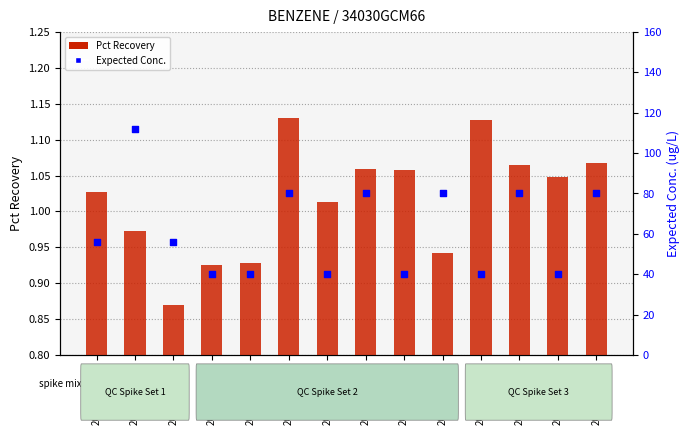

At how many categories does at least one series exceed 5?

14